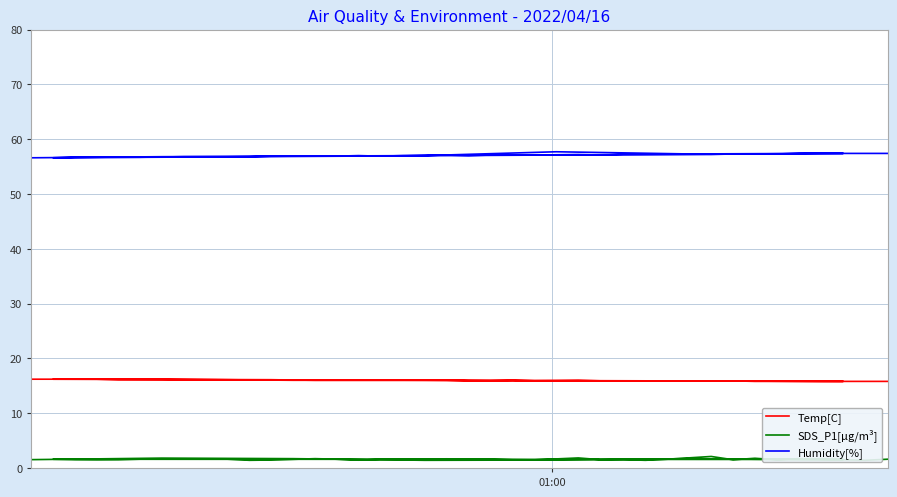

The Humidity[%] series shows 99.6 at 15. True or false?

False